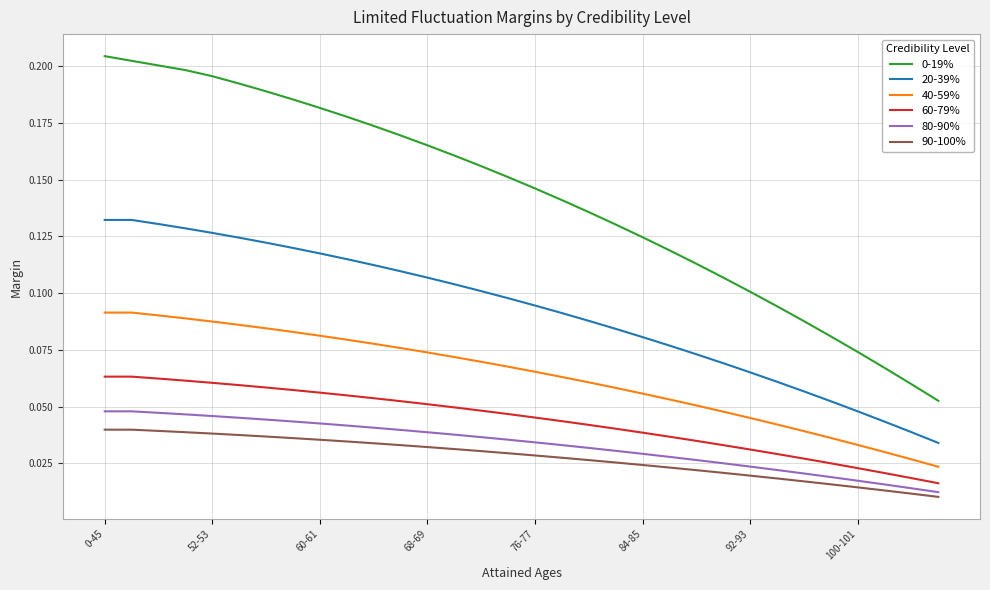

True or false: 80-90% and 20-39% intersect in this chart.

False